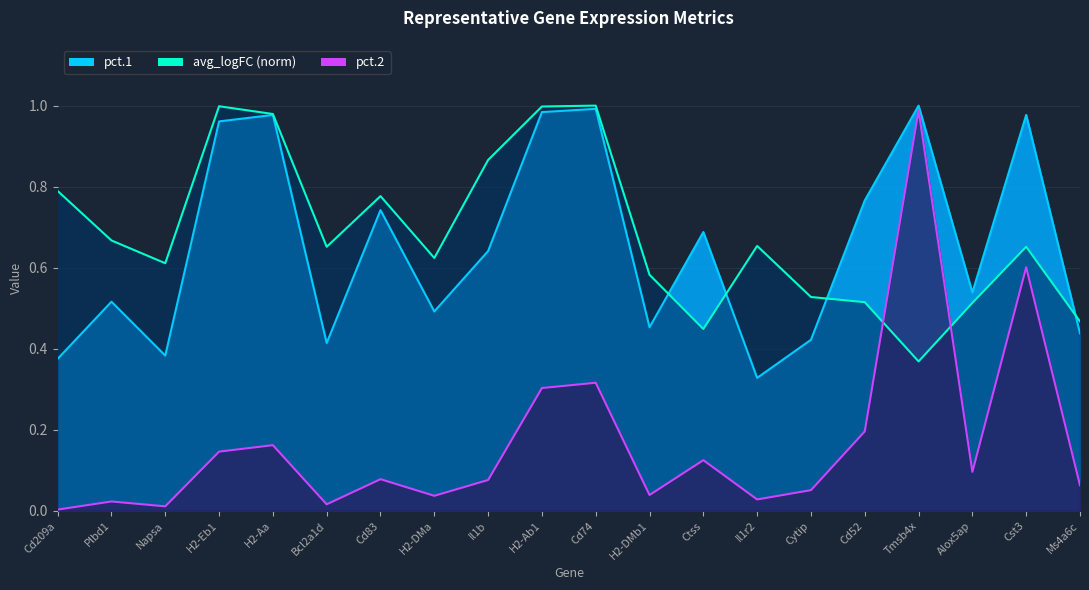

What is the label of the 1st point from the right?

Ms4a6c